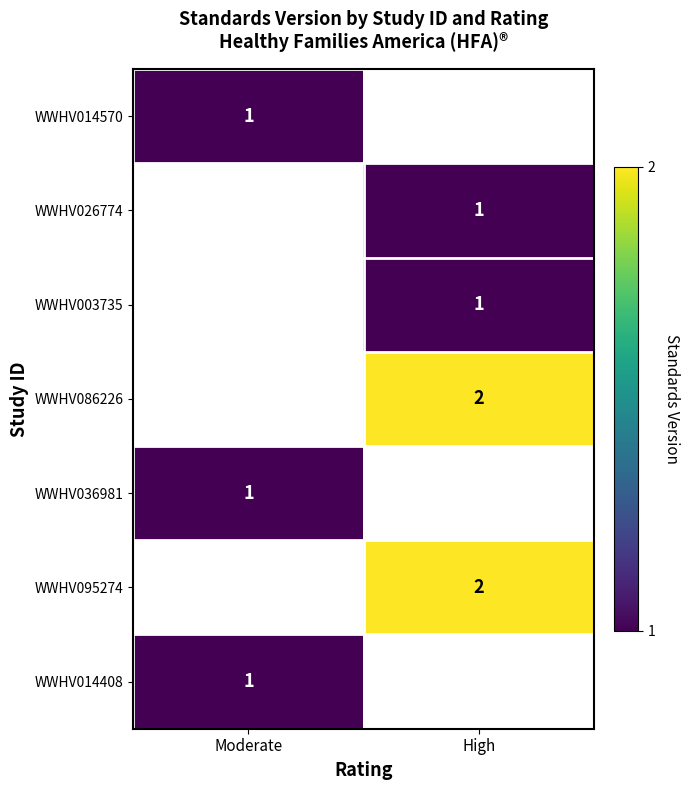

The value of WWHV014570 at Moderate is 0.7. True or false?

False